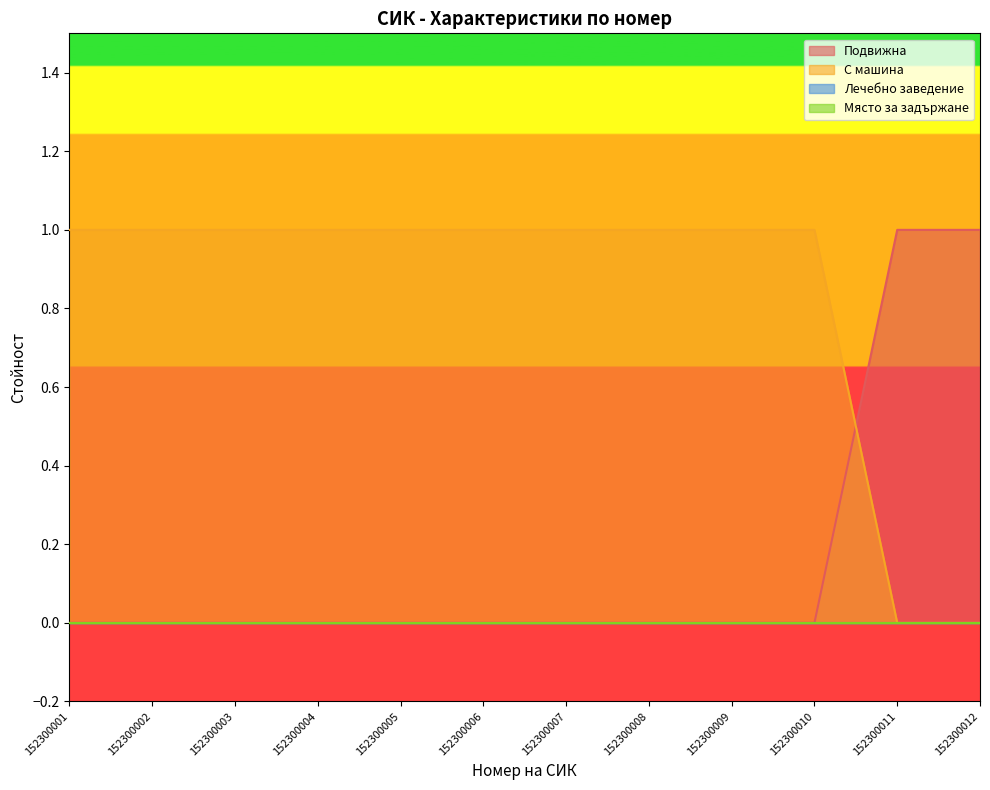

Does the chart display data point markers on the line(s)?

No